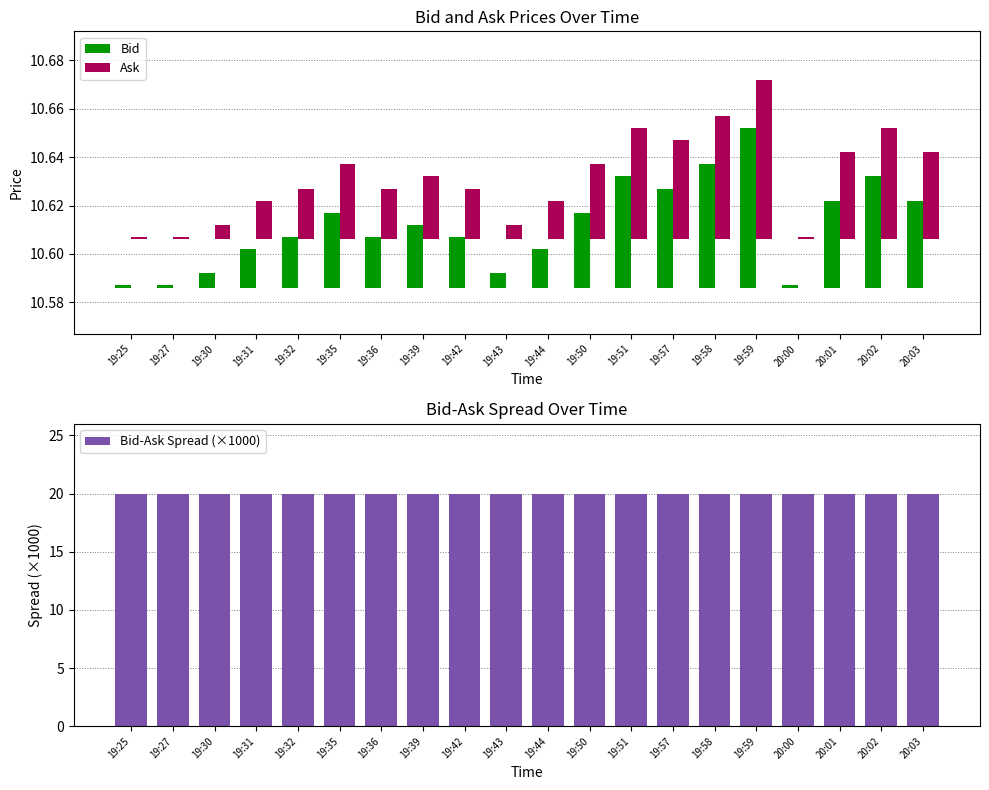

How many groups of bars are there?

20